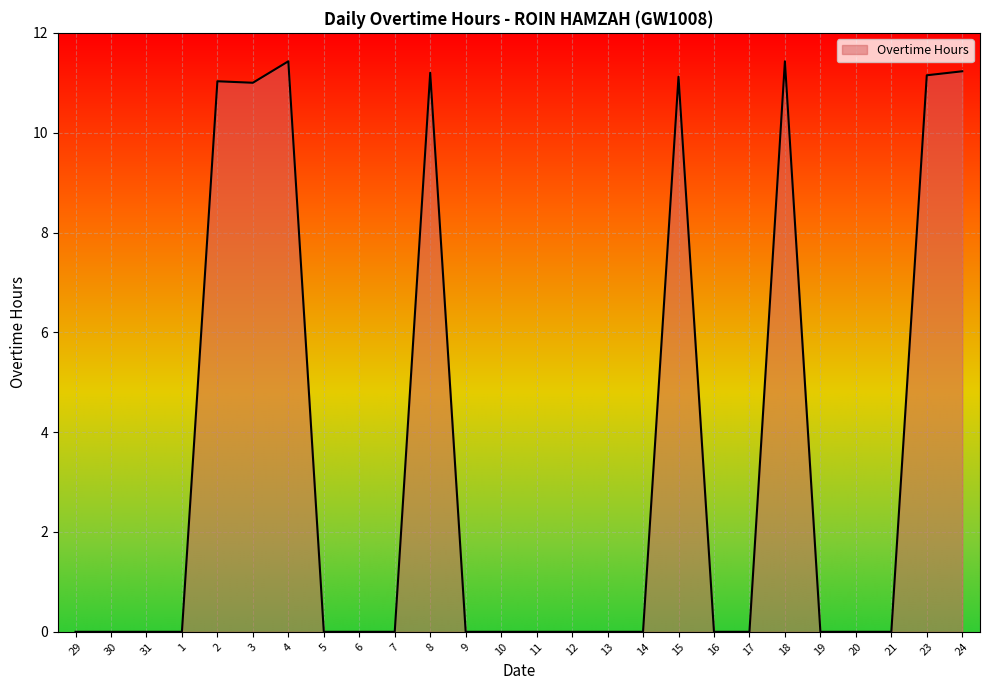

What is the difference between the maximum and minimum values?

11.4